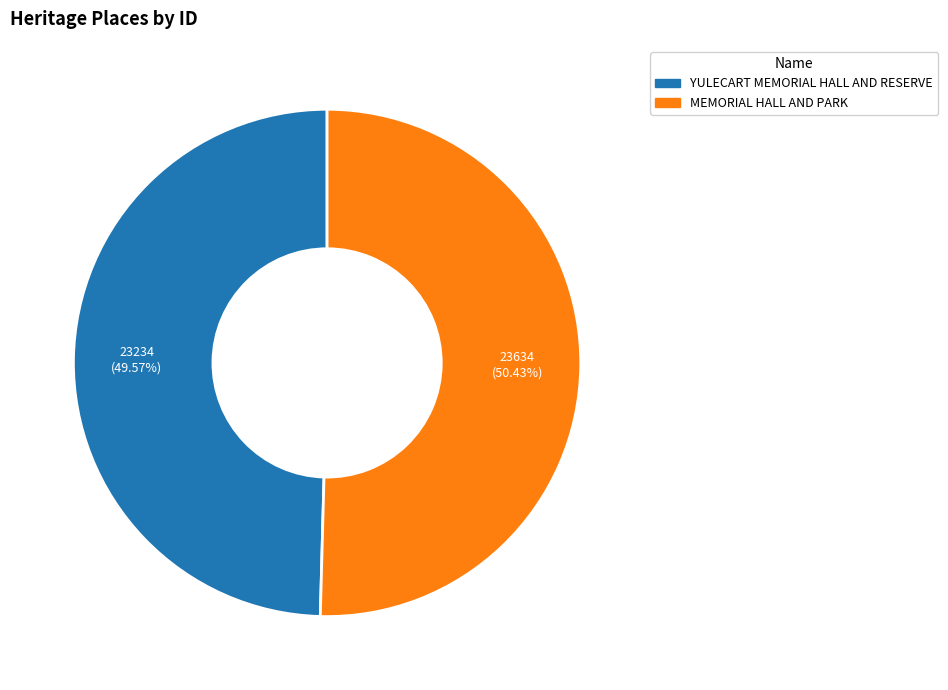

Approximately how many times larger is the value at MEMORIAL HALL AND PARK compared to YULECART MEMORIAL HALL AND RESERVE?

1.0